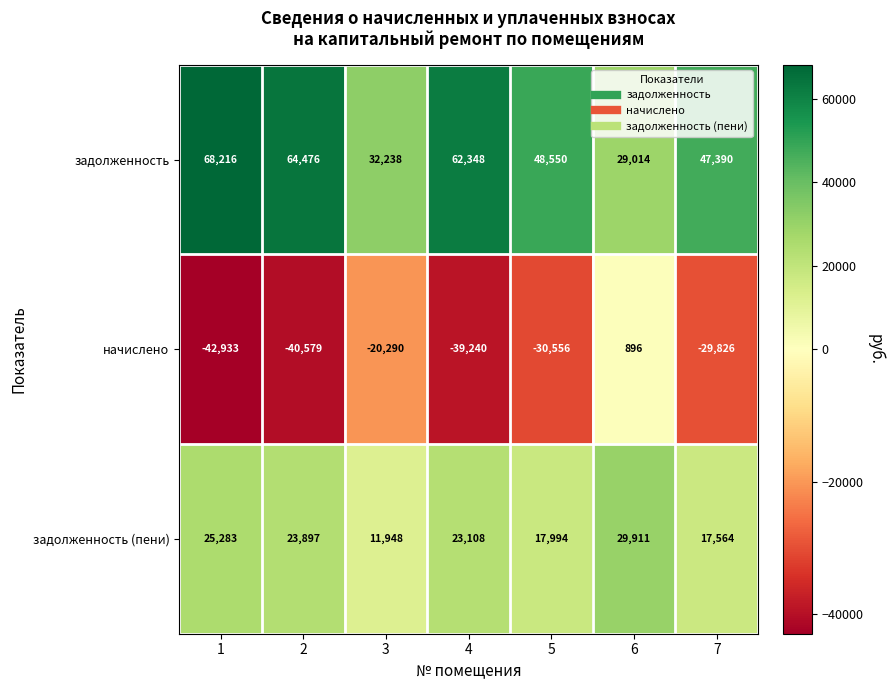

Is the value of задолженность at 4 greater than the value of задолженность (пени) at 4?

Yes